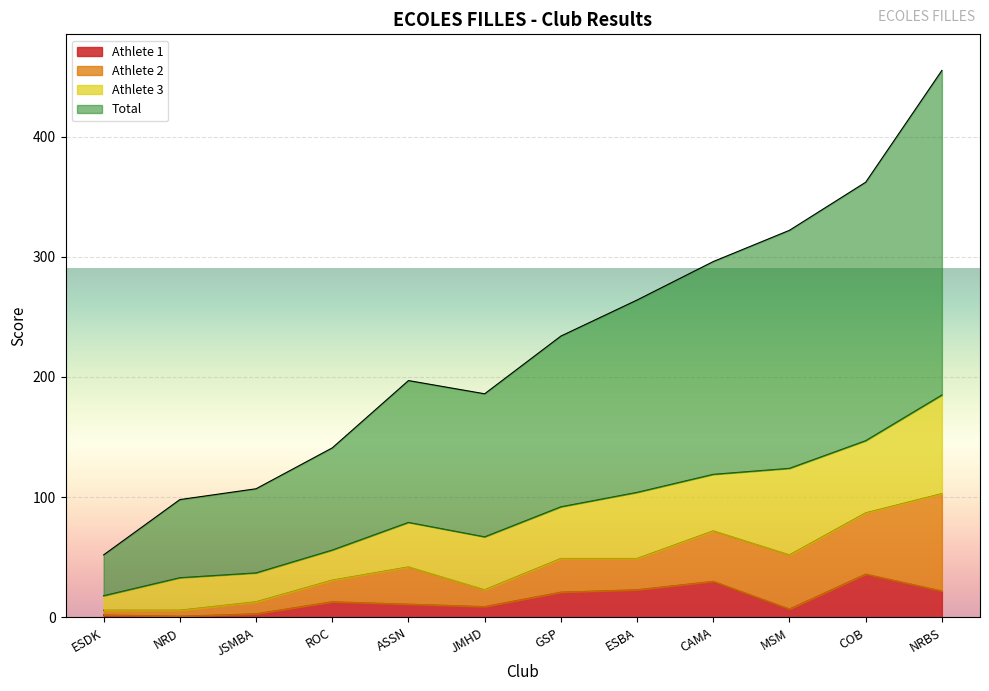

In Athlete 1, how many points are higher than both neighbors (excluding endpoints)?

3